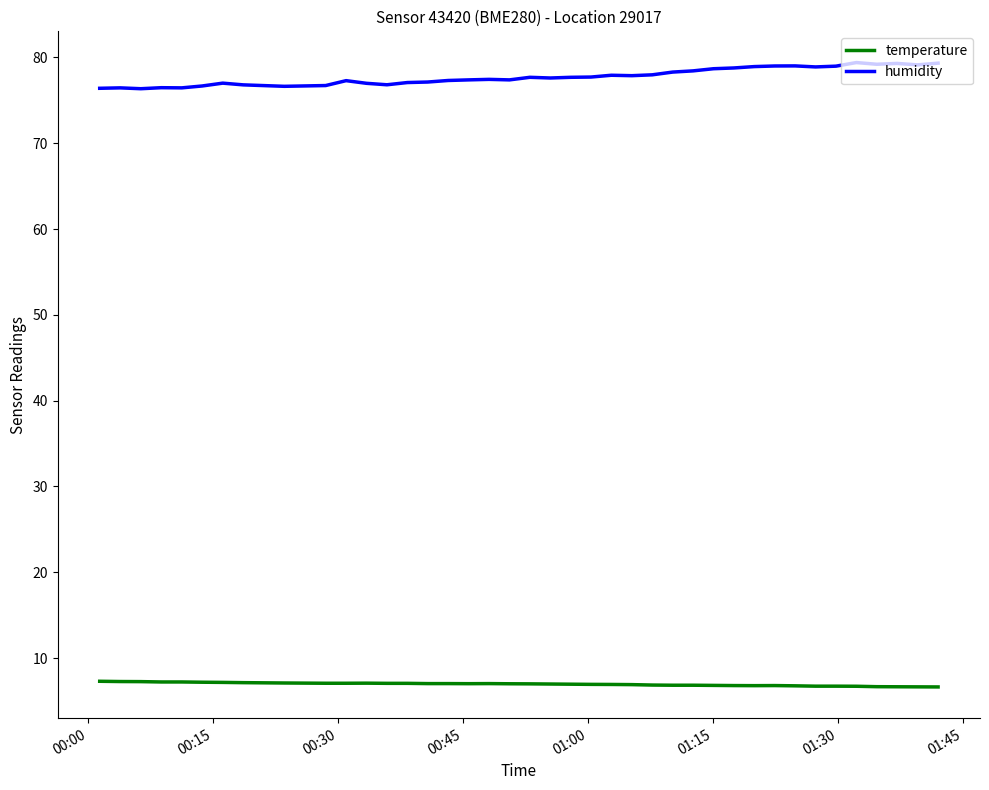

True or false: temperature and humidity cross at least once.

False